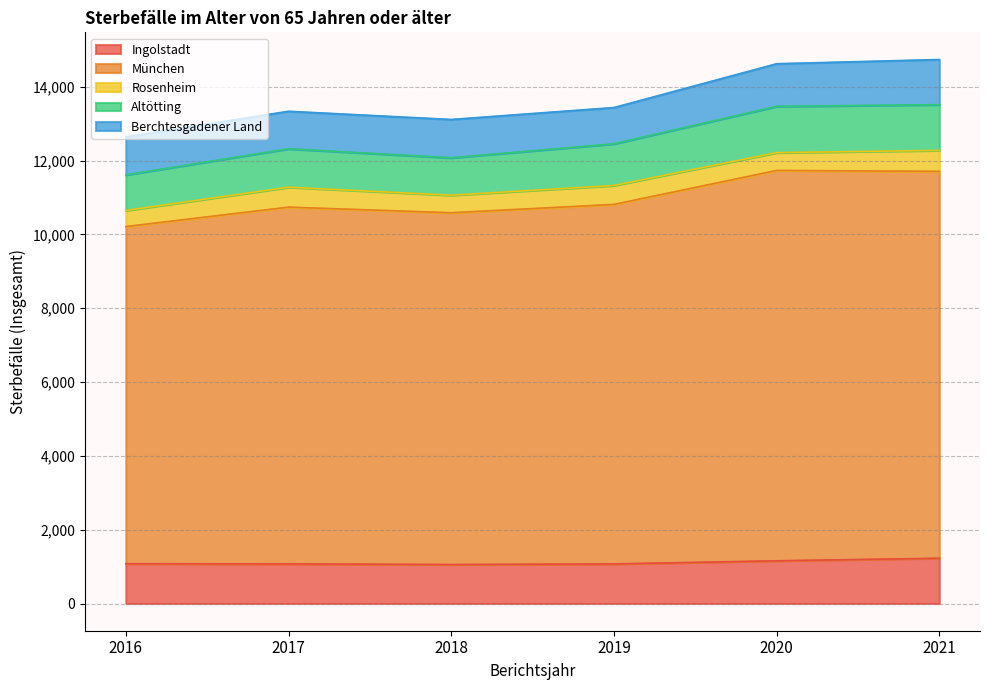

The Altötting series shows 1733 at 2017. True or false?

False